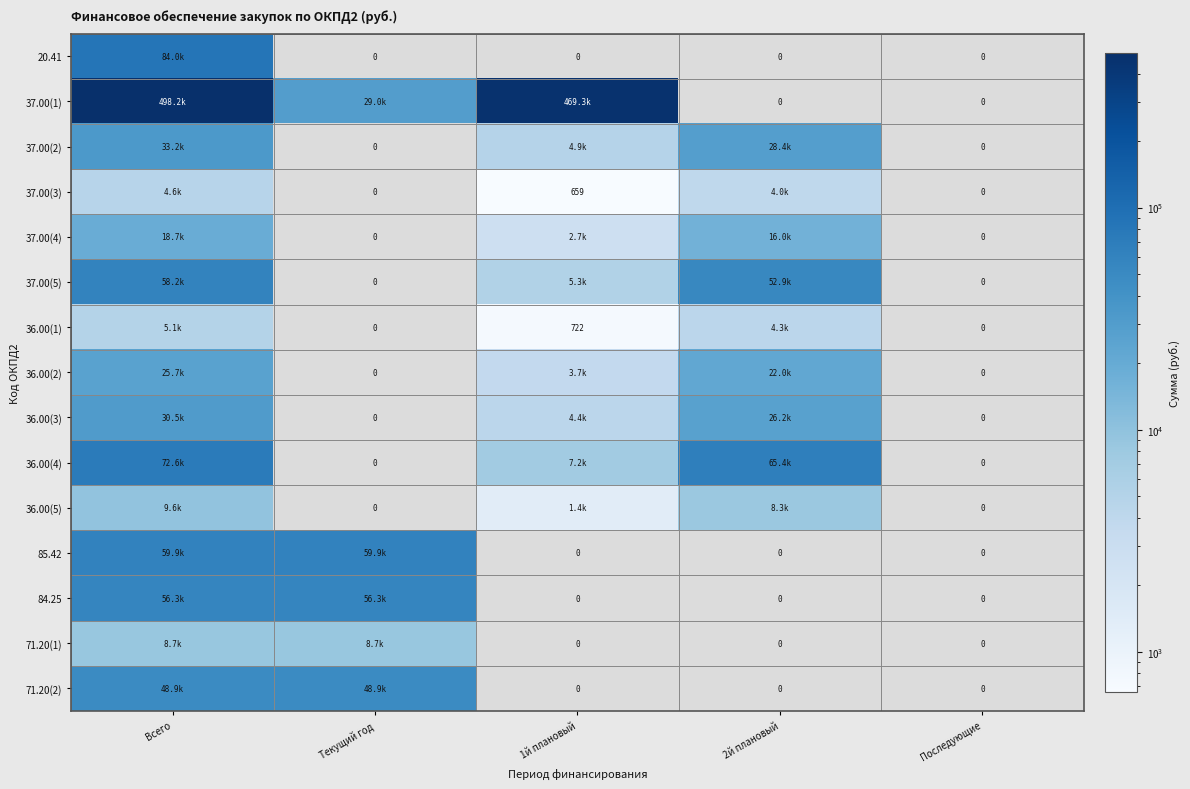

What is the difference between the maximum and minimum values in the 36.00(5) series?

9647.4